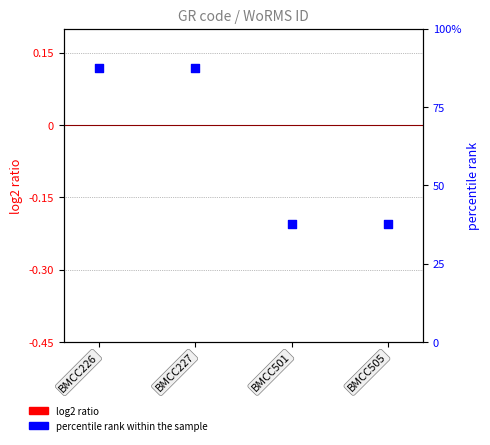

Between BMCC226 and BMCC505, which is larger?

BMCC226